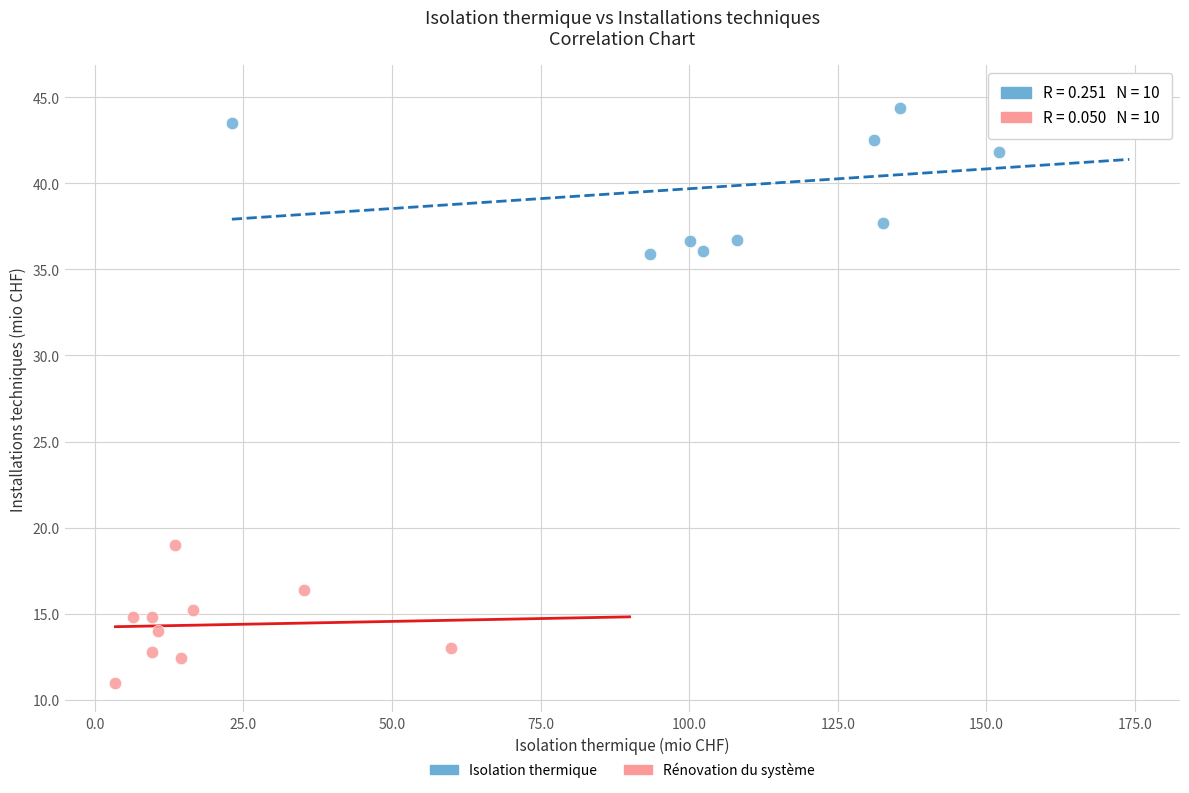

Which series contains the highest Y value?

Isolation thermique